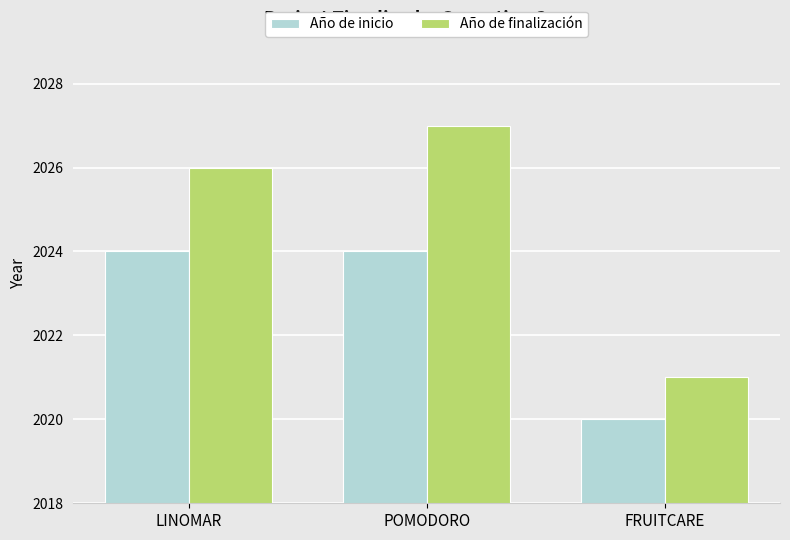

What is the sum of the Año de finalización values at POMODORO and LINOMAR?

4053